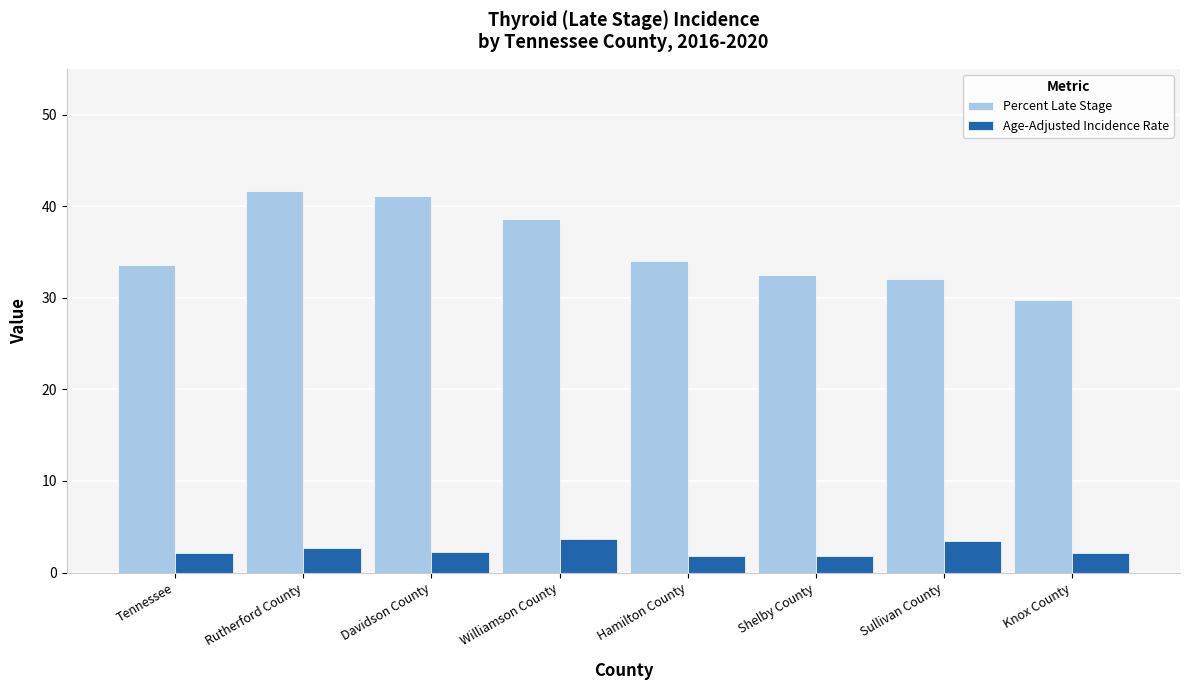

At Davidson County, list the series in order from smallest to largest.

Age-Adjusted Incidence Rate, Percent Late Stage